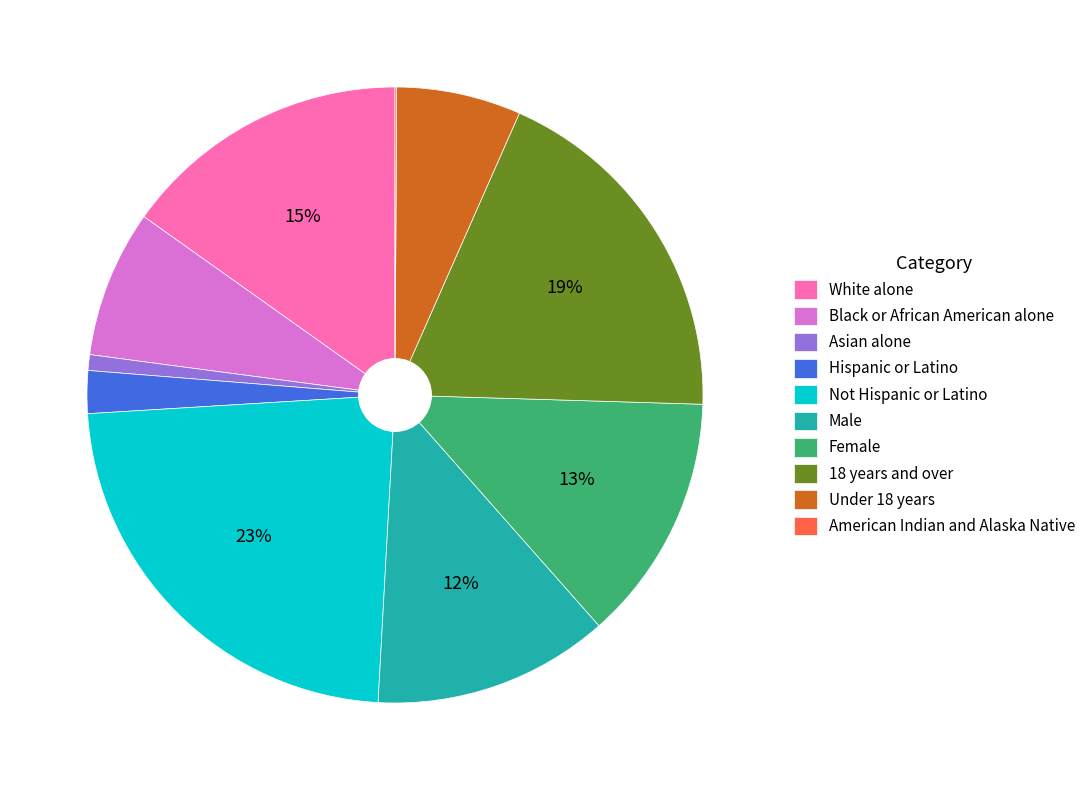

The Not Hispanic or Latino slice represents 14% of the pie. True or false?

False